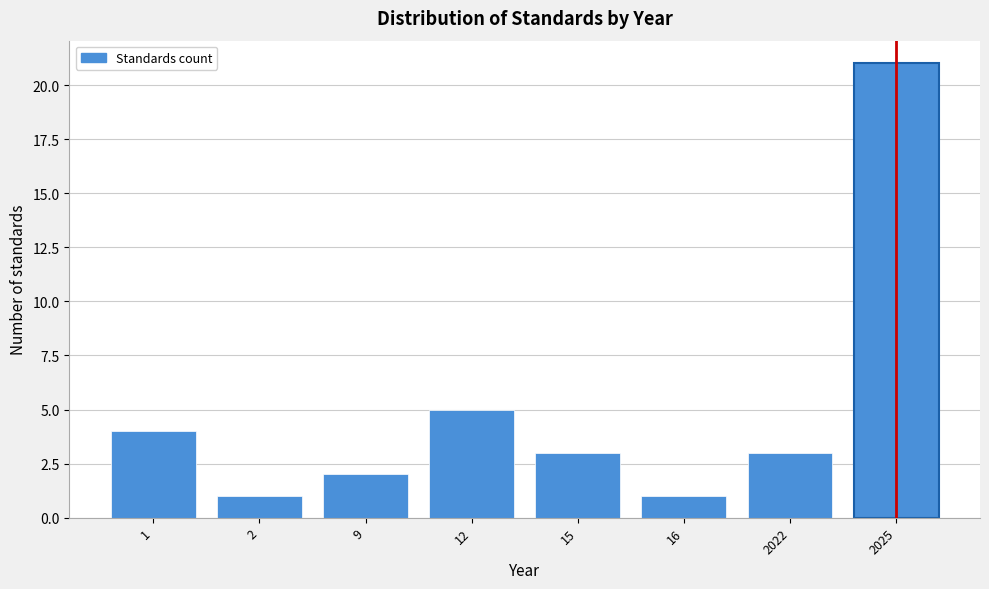

Reading right to left, list all the values displayed in this chart.

21	3	1	3	5	2	1	4